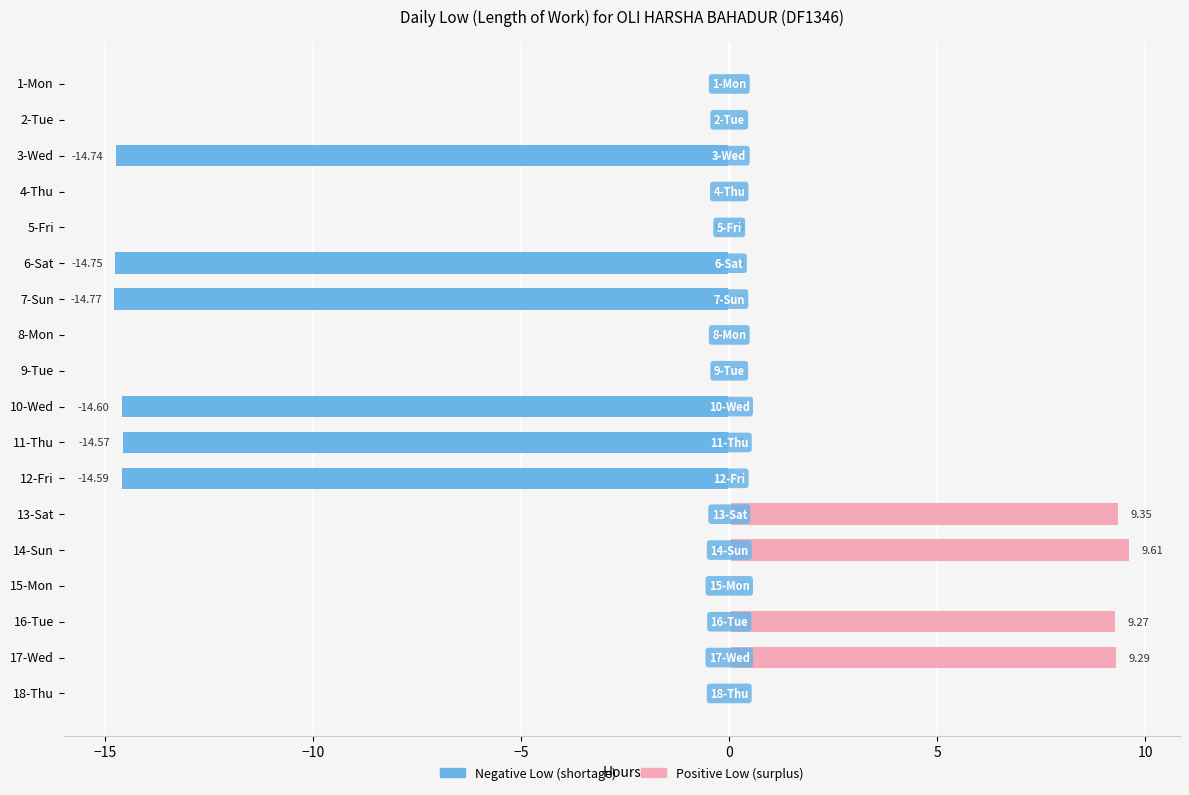

What is the spread (max minus min) of values at 7-Sun?

14.8